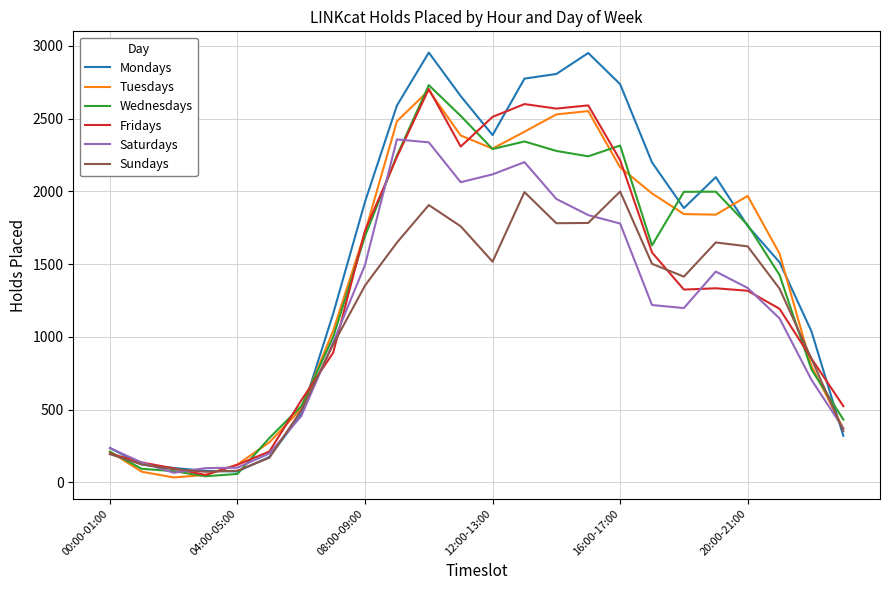

Which series has the largest range (max minus min)?

Mondays